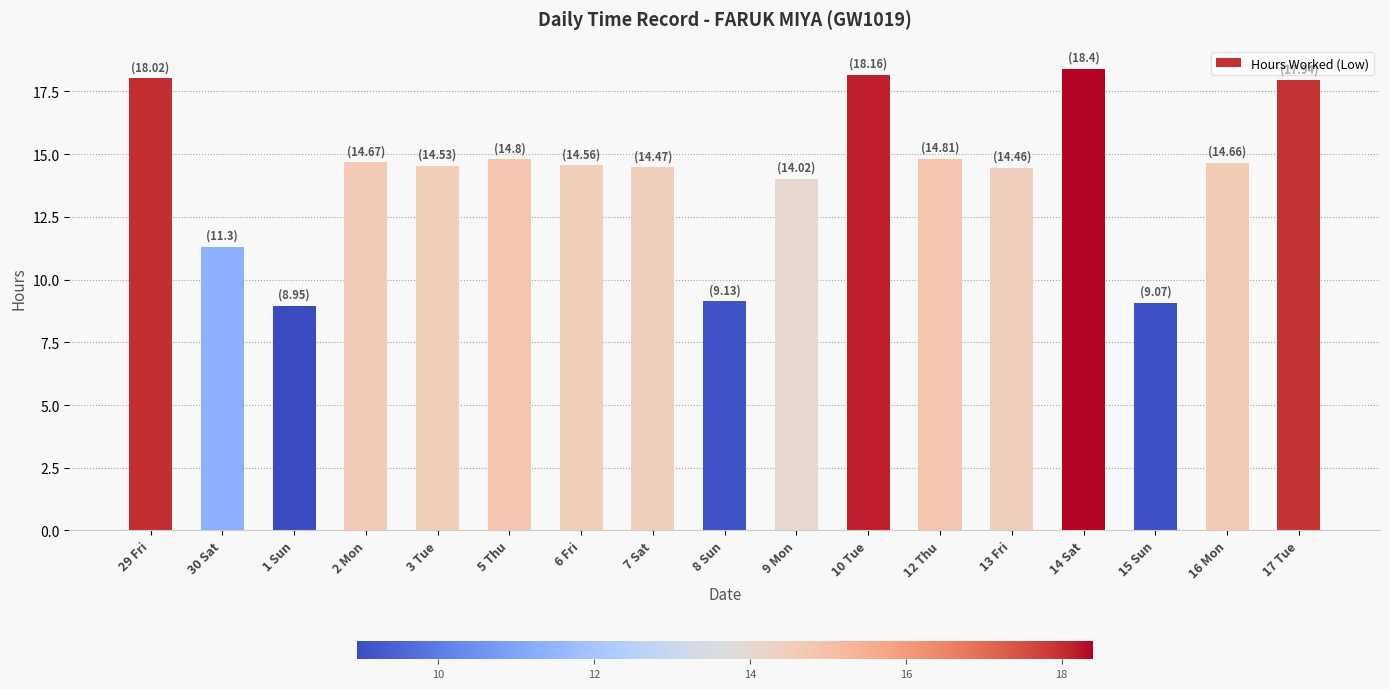

Approximately how many times larger is the value at 13 Fri compared to 10 Tue?

0.8